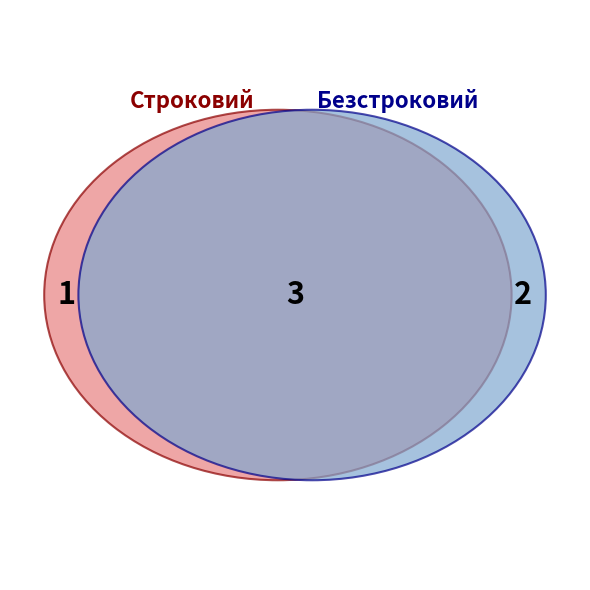

Does Безстроковий represent more than half of the total?

Yes